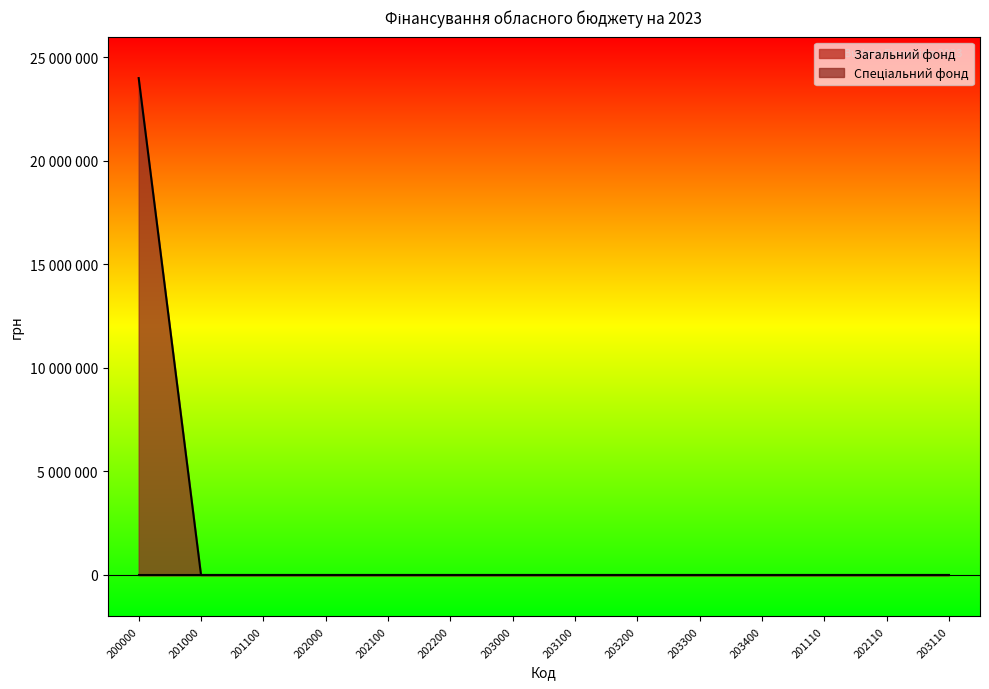

The value at 202110 is -14829156. True or false?

False